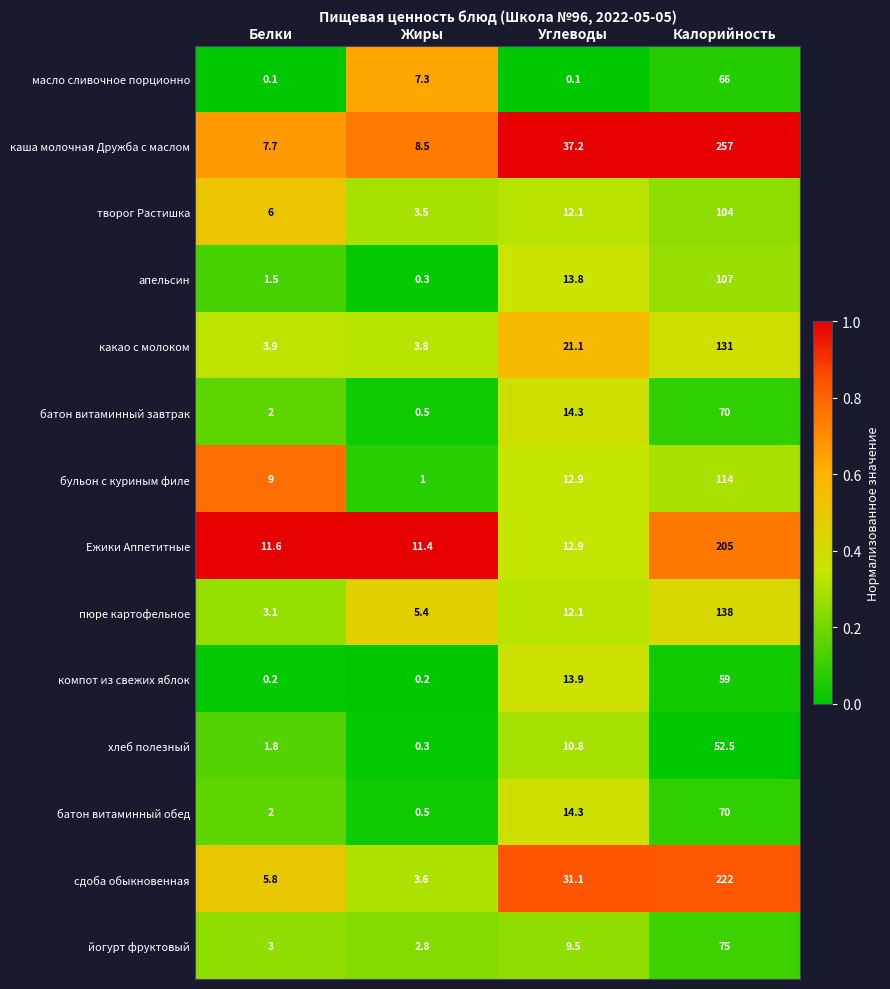

At which label is бульон с куриным филе closest to 57?

Углеводы